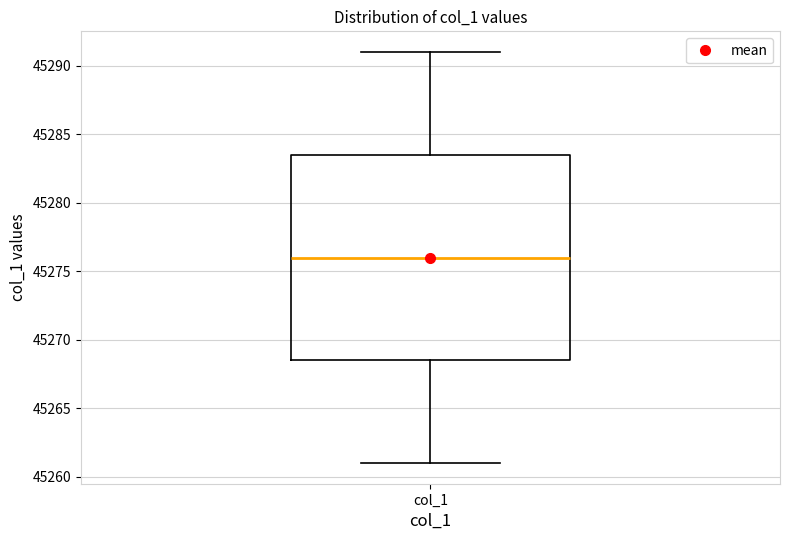

Transcribe this box plot: give where the median line is, the range the box spans, and where the two whiskers end, as read against the y-axis. The values are not printed on the chart, so give them approximately, as read against the axis.

median 45276.0, box 45268.5 to 45283.5, whiskers 45261.0 to 45291.0